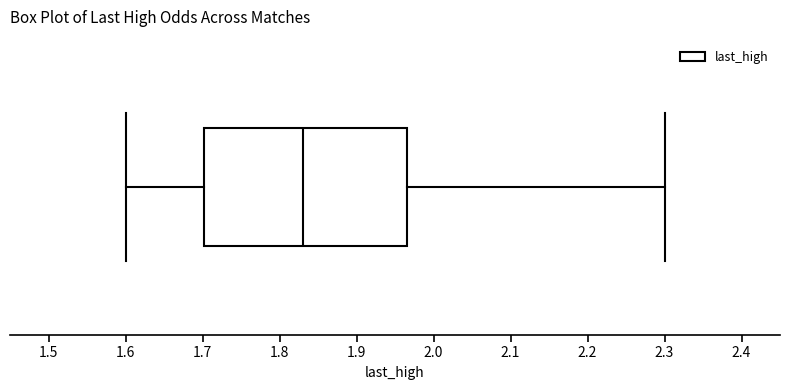

Where does the left whisker of the box end on the x-axis? The values are not printed on the chart, so give them approximately, as read against the axis.

1.60